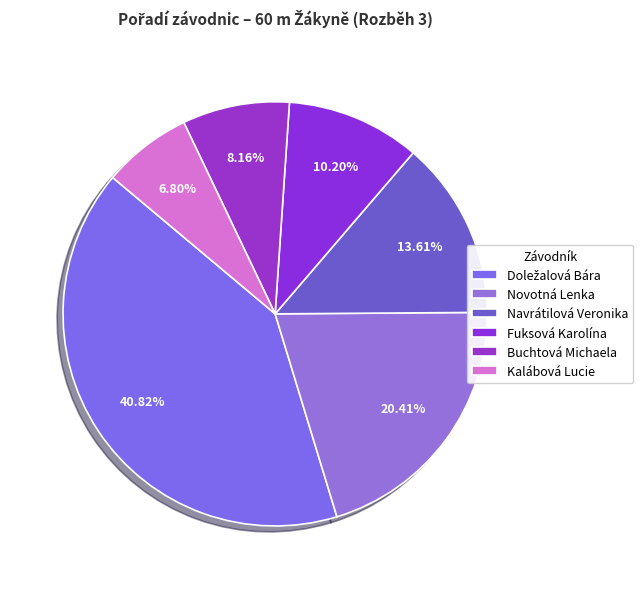

Combined, do Navrátilová Veronika and Kalábová Lucie account for over 50%?

No